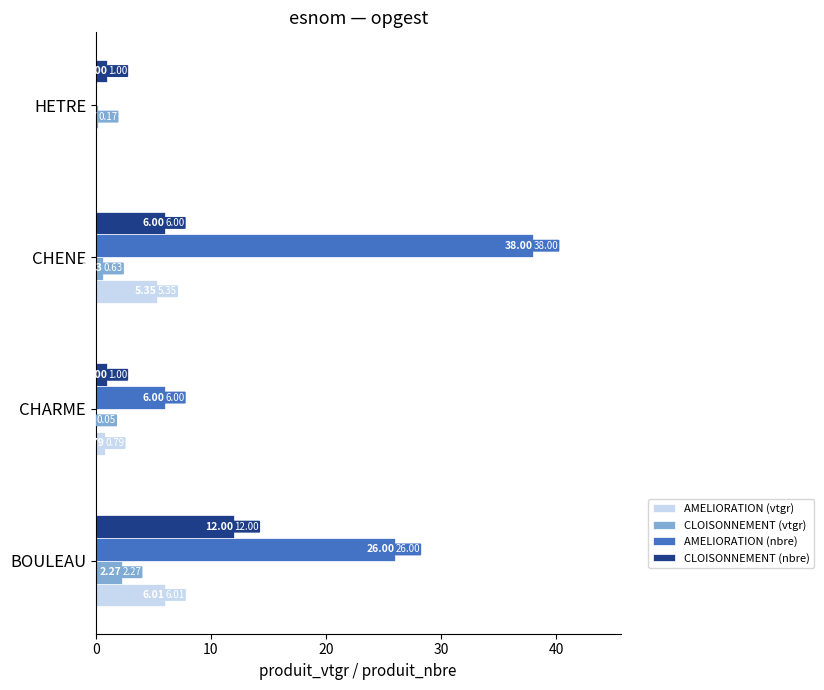

At which label does CLOISONNEMENT (nbre) reach its peak?

BOULEAU